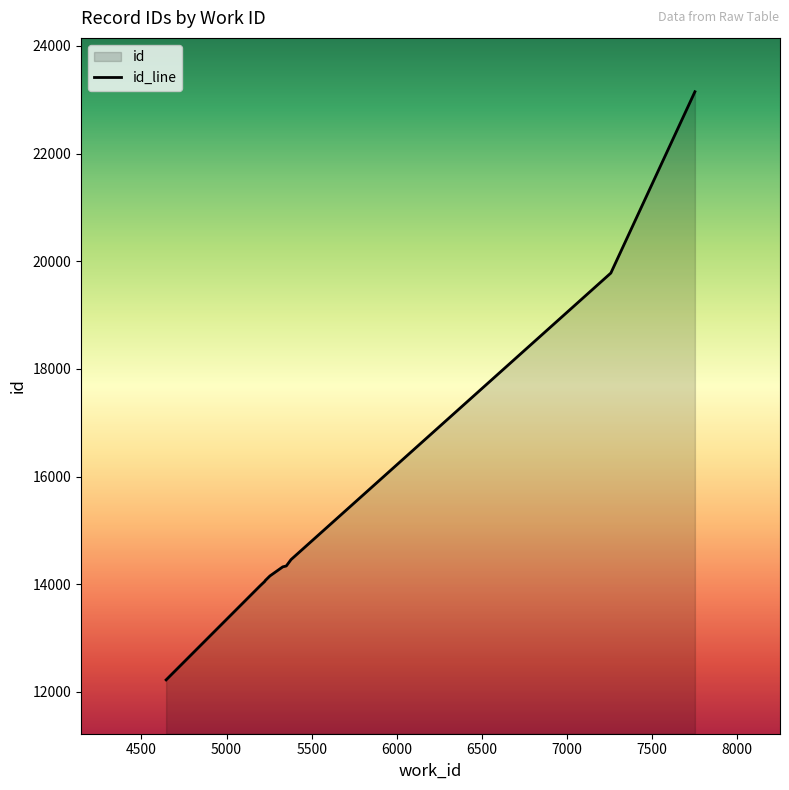

Rank the categories by value from lowest to highest.

4645, 5197, 5225, 5227, 5255, 5330, 5351, 5379, 7258, 7752